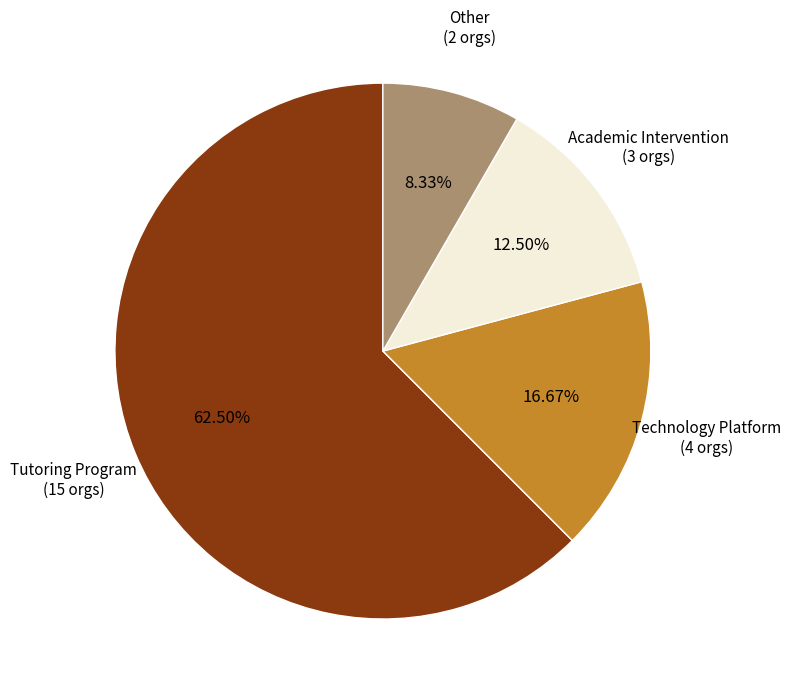

Is there any slice that represents more than half of the pie?

Yes